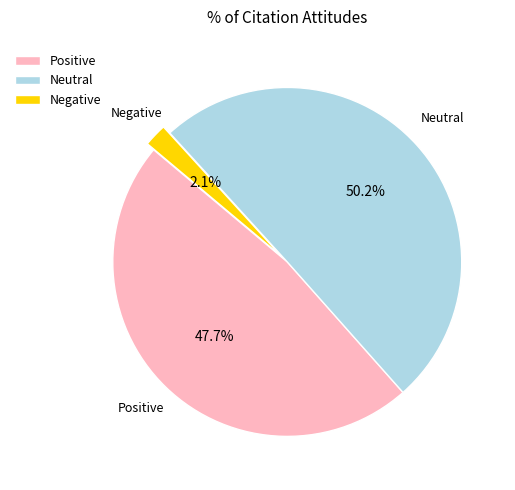

Between Neutral and Positive, which is larger?

Neutral